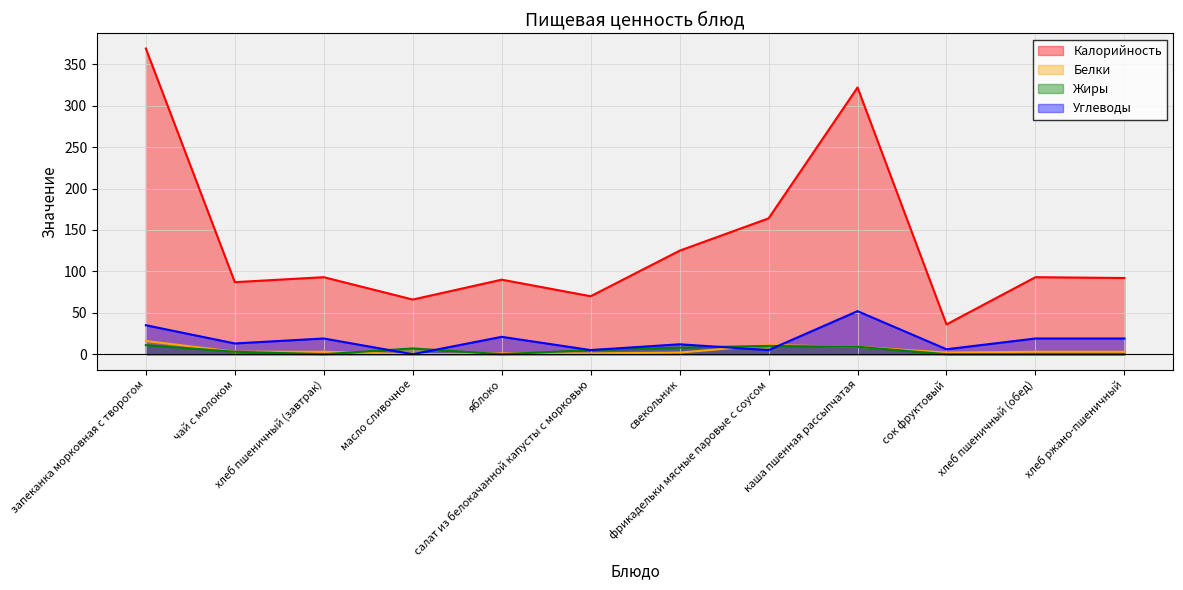

Does the chart have visible grid lines?

Yes